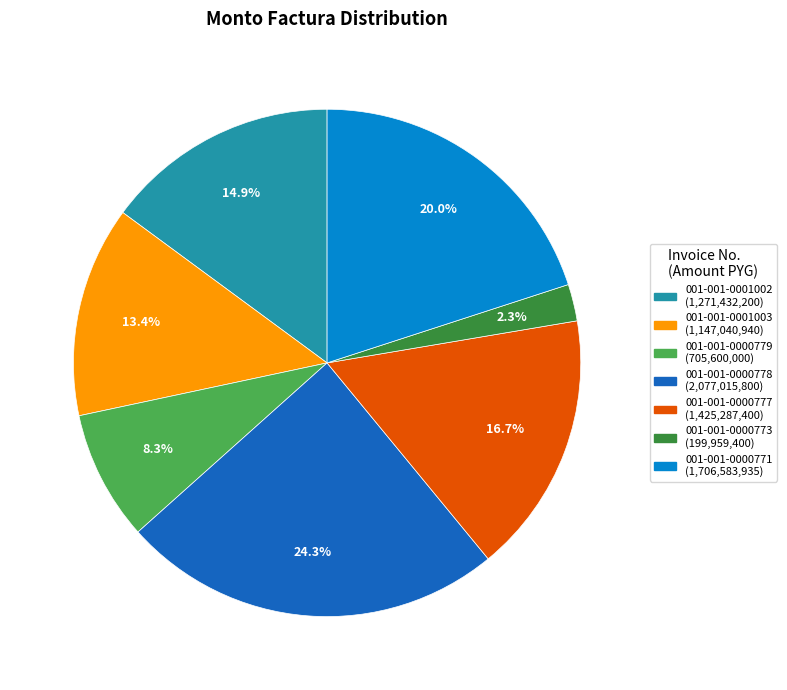

True or false: 001-001-0000773 accounts for 9% of the total.

False